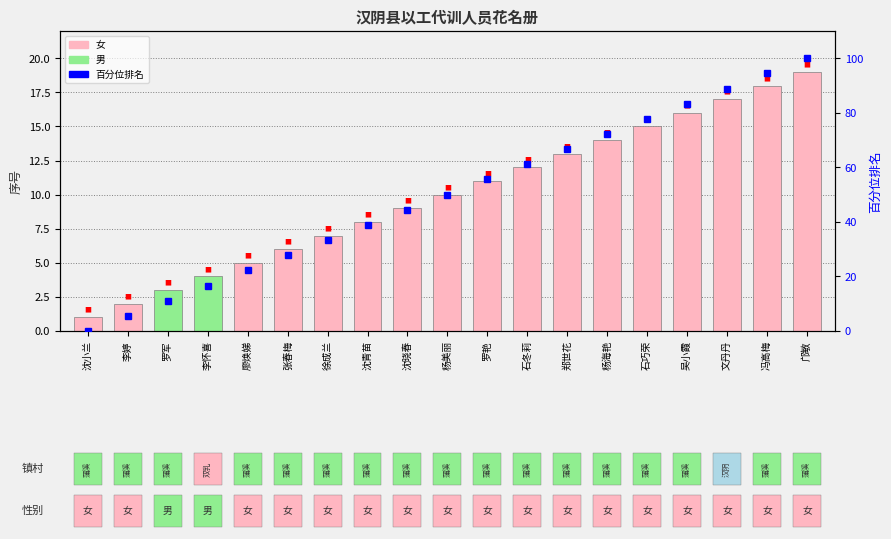

List the labels in order of value, largest first.

邝敏, 冯高梅, 文丹丹, 吴小霞, 石巧荣, 杨海艳, 郑世花, 石冬莉, 罗艳, 杨美丽, 沈晓春, 沈青苗, 徐成兰, 张春梅, 廖焕娣, 李怀喜, 罗军, 李婷, 沈小兰